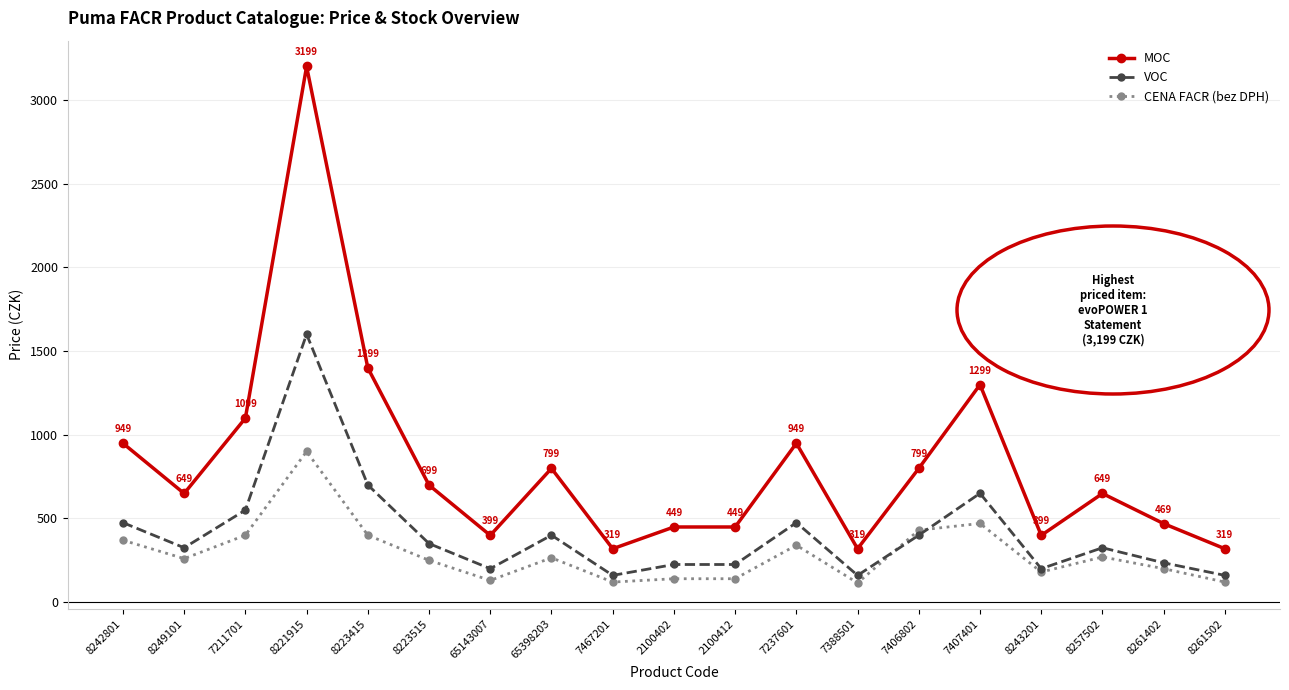

Which series has the largest total across all categories?

MOC